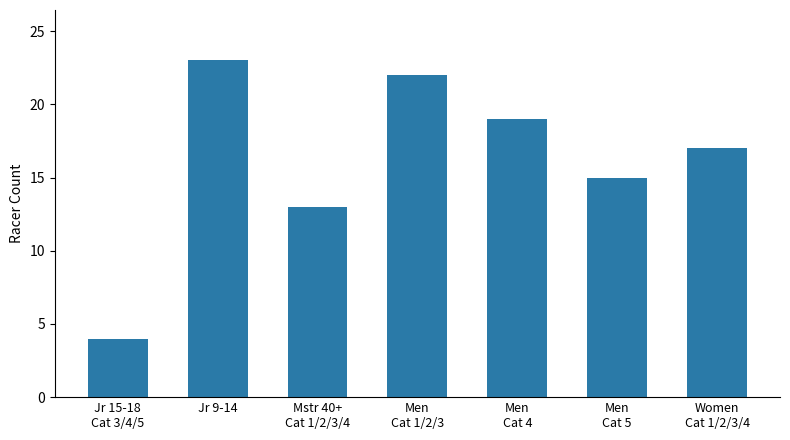

Reading left to right, what are all the values shown in this chart?

4	23	13	22	19	15	17